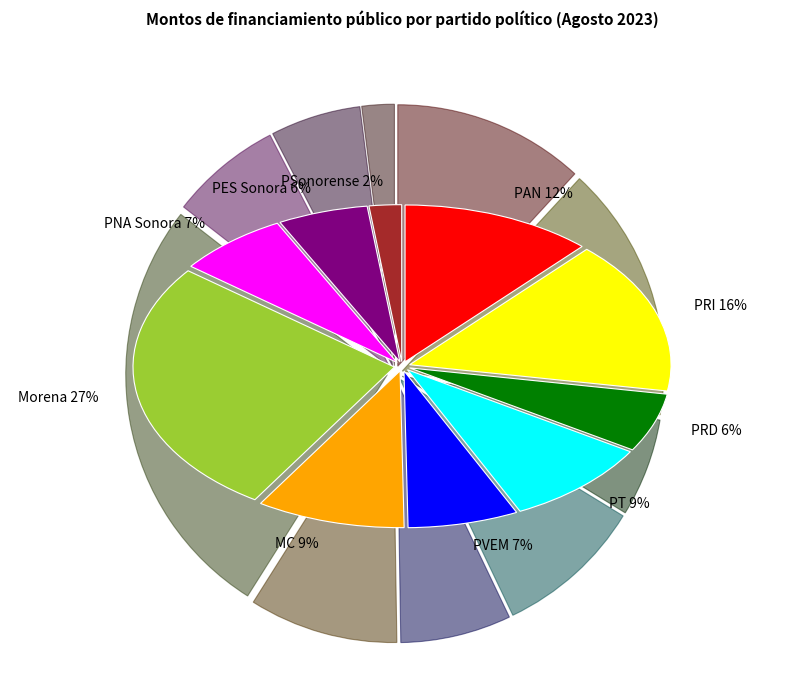

To the nearest percent, what percentage of the pie is Partido Acción Nacional?

12%